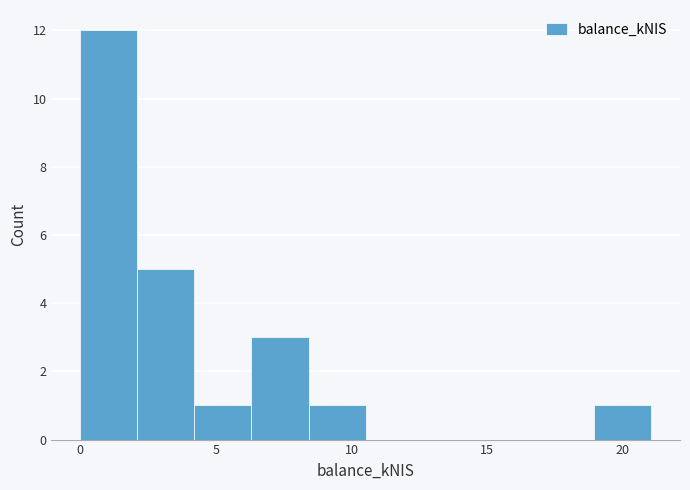

What is the height of the bar covering 4.0 to 6.5 on the x-axis? Neither the bar edges nor the heights are printed on the chart, so give them approximately, as read against the axes.

1